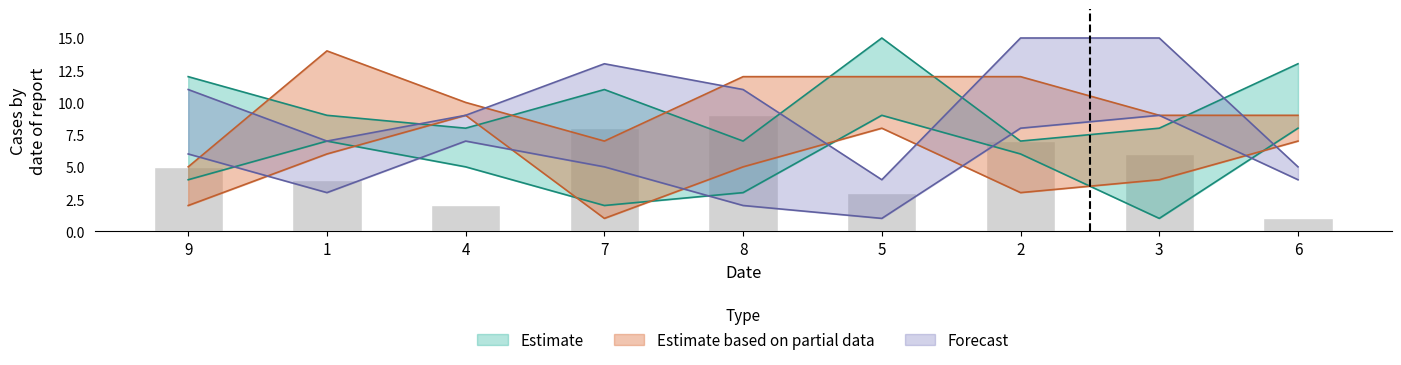

Does the chart contain any negative values?

No